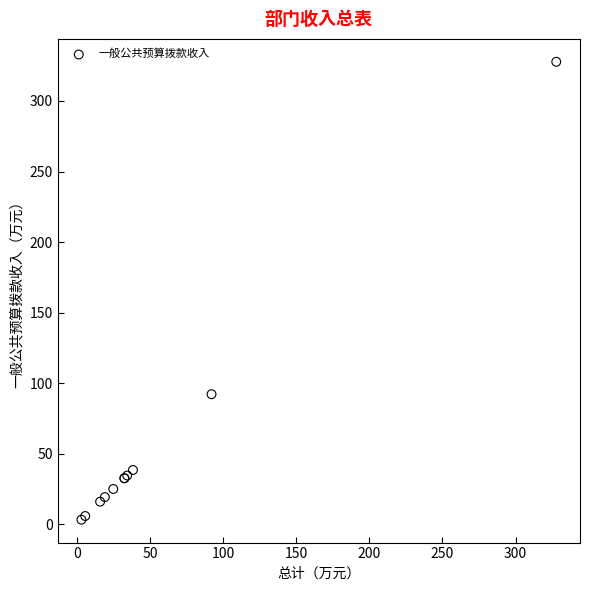

What Y value in the scatter plot is closest to 165?

92.2